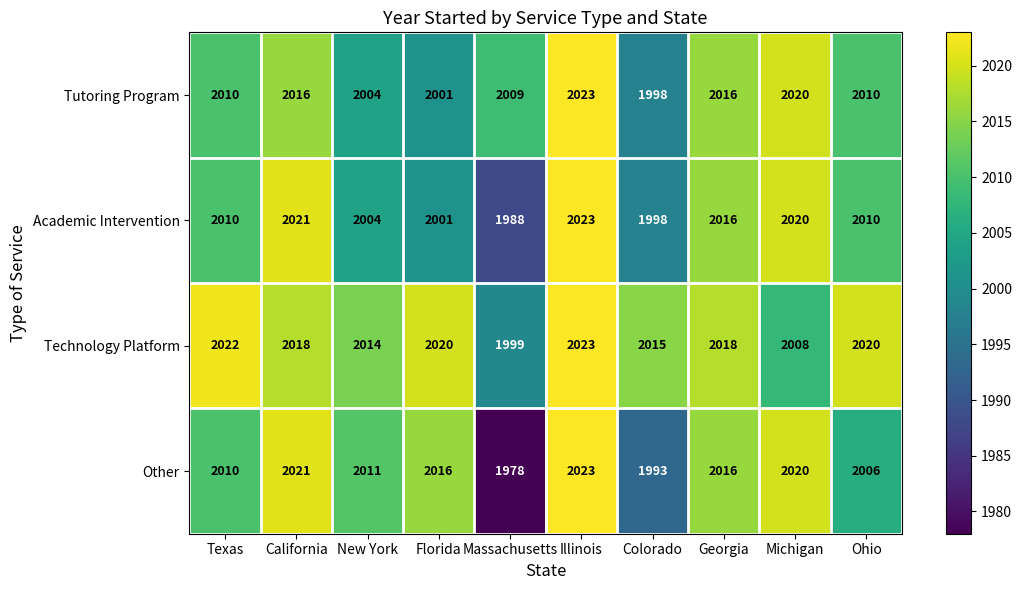

At which label is Academic Intervention closest to 2005?

New York